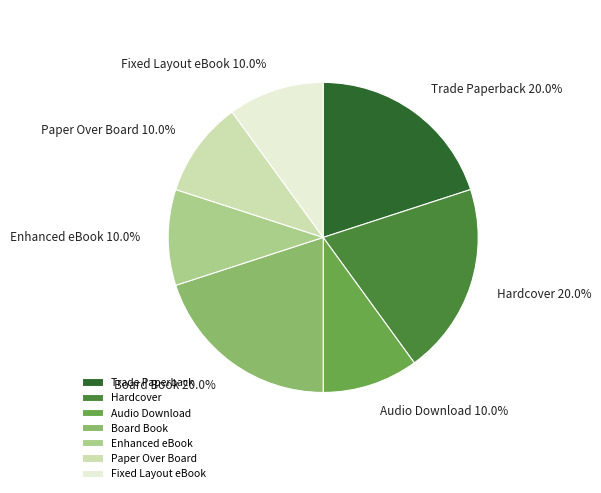

The Audio Download slice represents 1% of the pie. True or false?

False